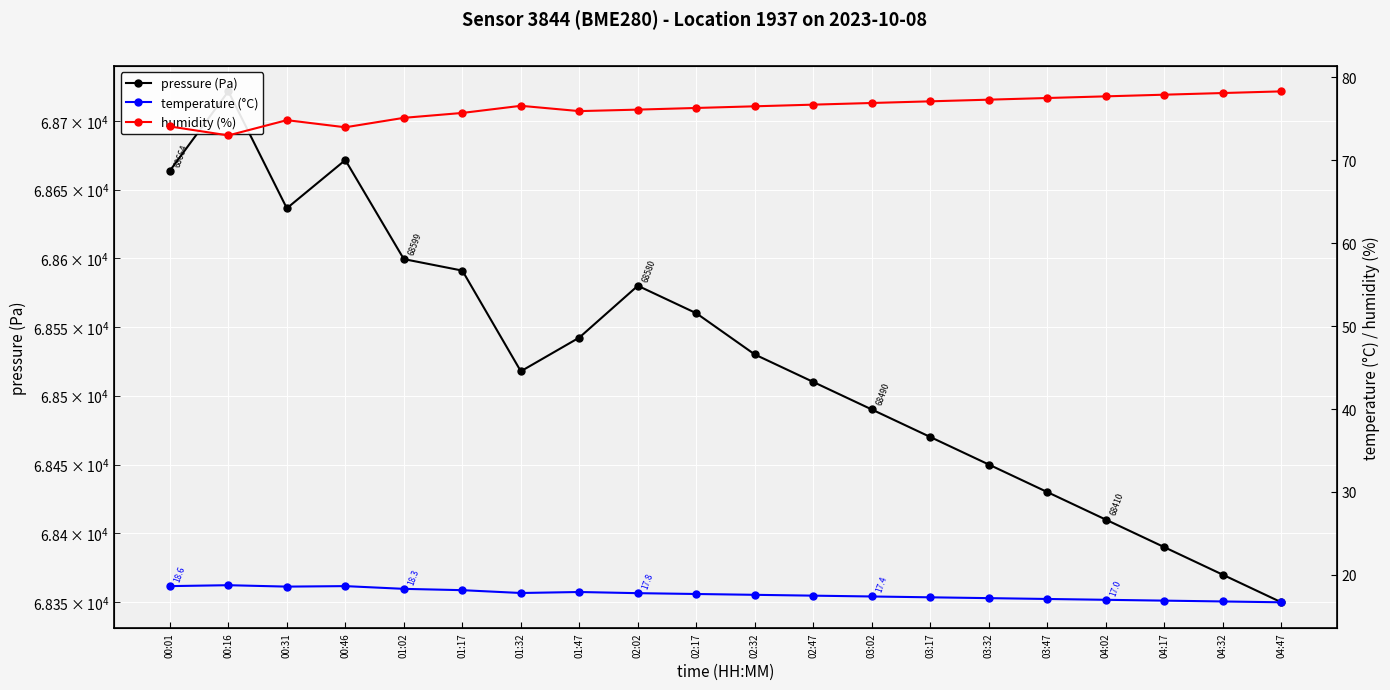

Reading left to right, what are all the values shown in this chart?

pressure (Pa): 68663.8	68721.6	68636.4	68671.6	68599.4	68591.0	68517.8	68542.3	68580.0	68560.0	68530.0	68510.0	68490.0	68470.0	68450.0	68430.0	68410.0	68390.0	68370.0	68350.0
temperature (°C): 18.6	18.8	18.6	18.6	18.3	18.2	17.8	17.9	17.8	17.7	17.6	17.5	17.4	17.3	17.2	17.1	17.0	16.9	16.8	16.7
humidity (%): 74.1	73.0	74.8	74.0	75.1	75.7	76.6	75.9	76.1	76.3	76.5	76.7	76.9	77.1	77.3	77.5	77.7	77.9	78.1	78.3